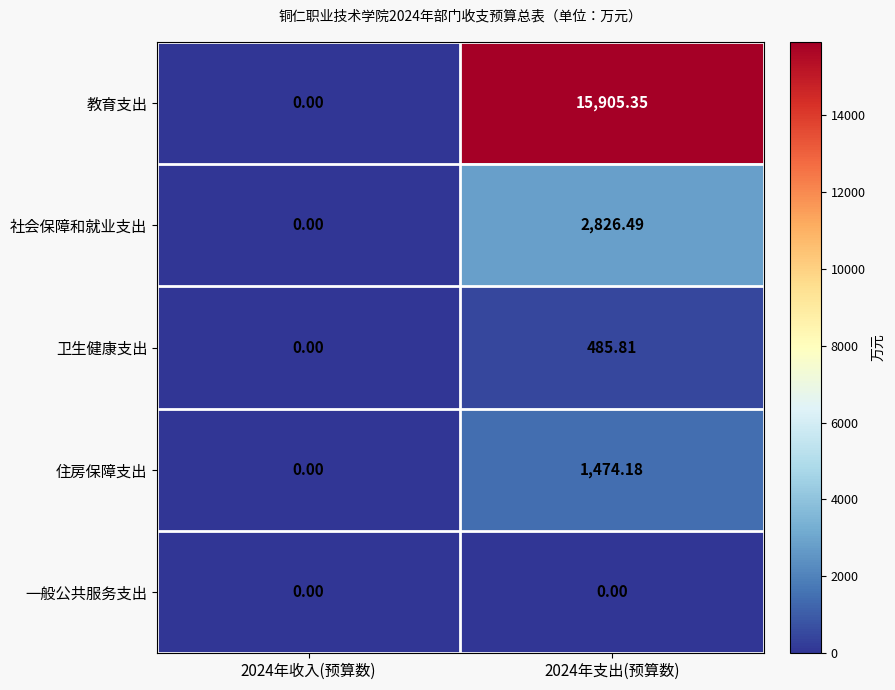

Which series has the largest total across all categories?

教育支出